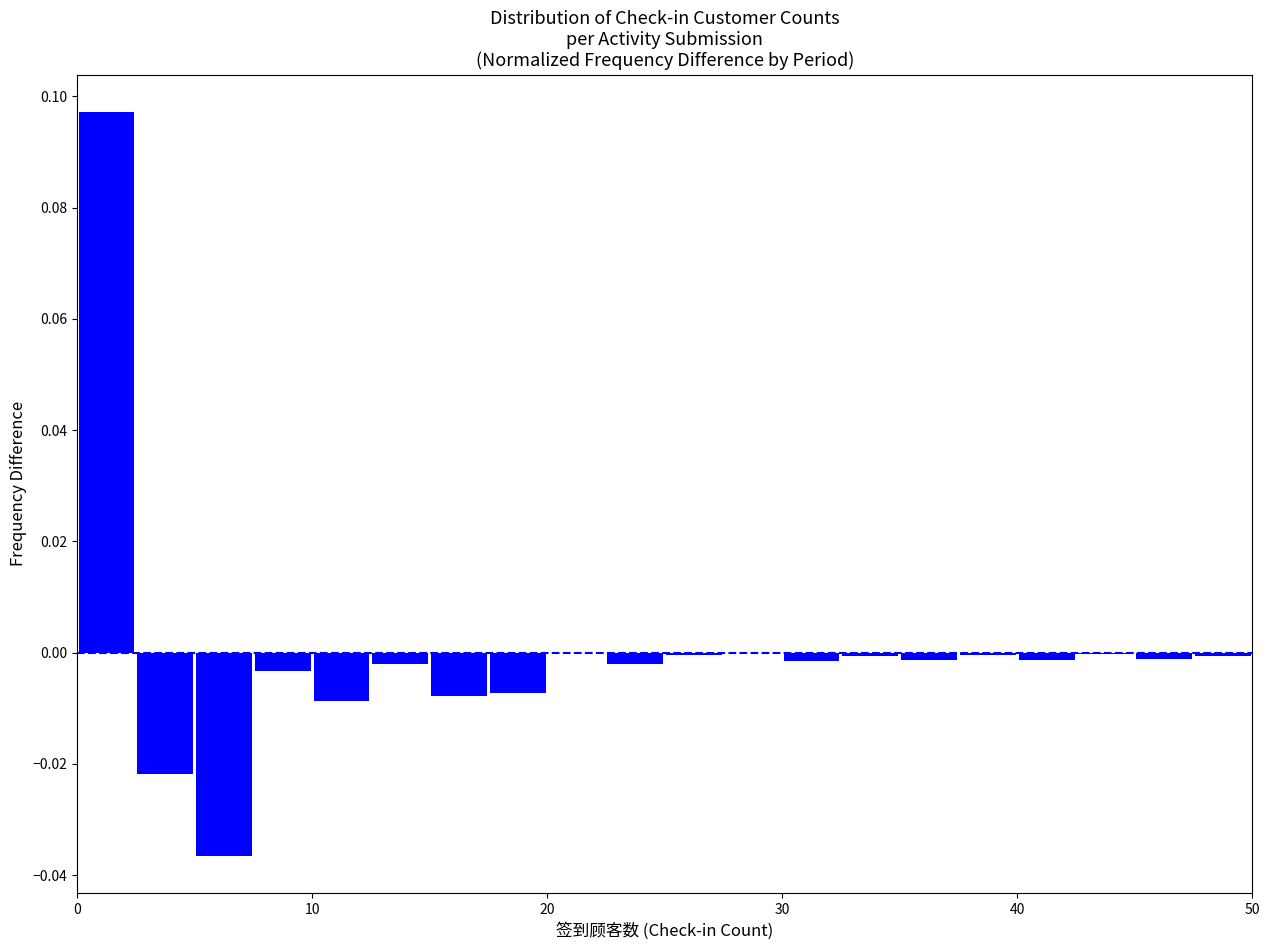

Read against the x-axis, roughly where is the centre of the tallest bar?

1